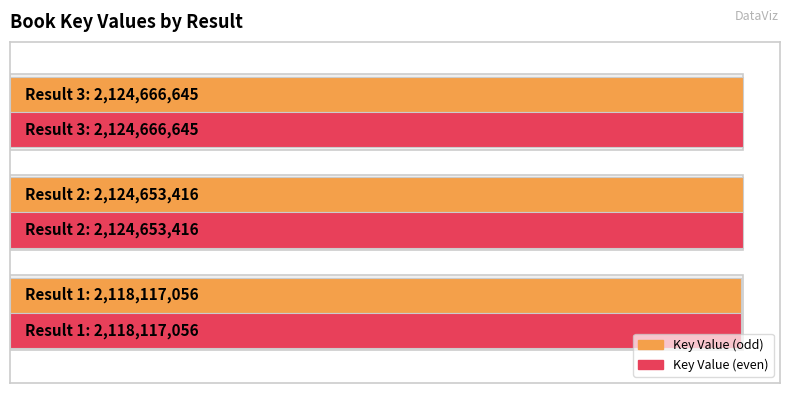

How many data points does each series have?

3